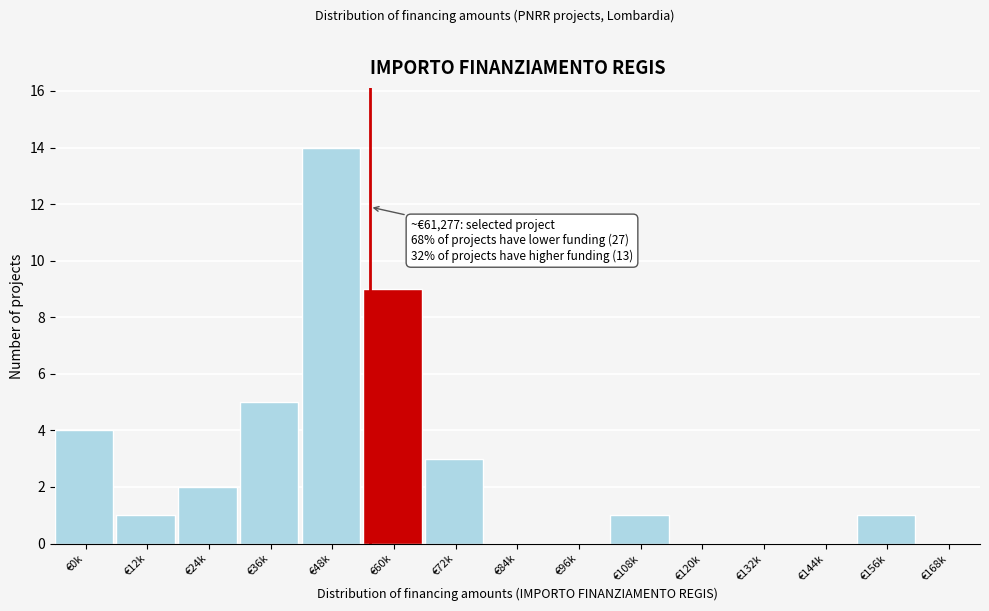

Reading left to right, extract all data points from this chart.

€0k=4	€12k=1	€24k=2	€36k=5	€48k=14	€60k=9	€72k=3	€84k=0	€96k=0	€108k=1	€120k=0	€132k=0	€144k=0	€156k=1	€168k=0